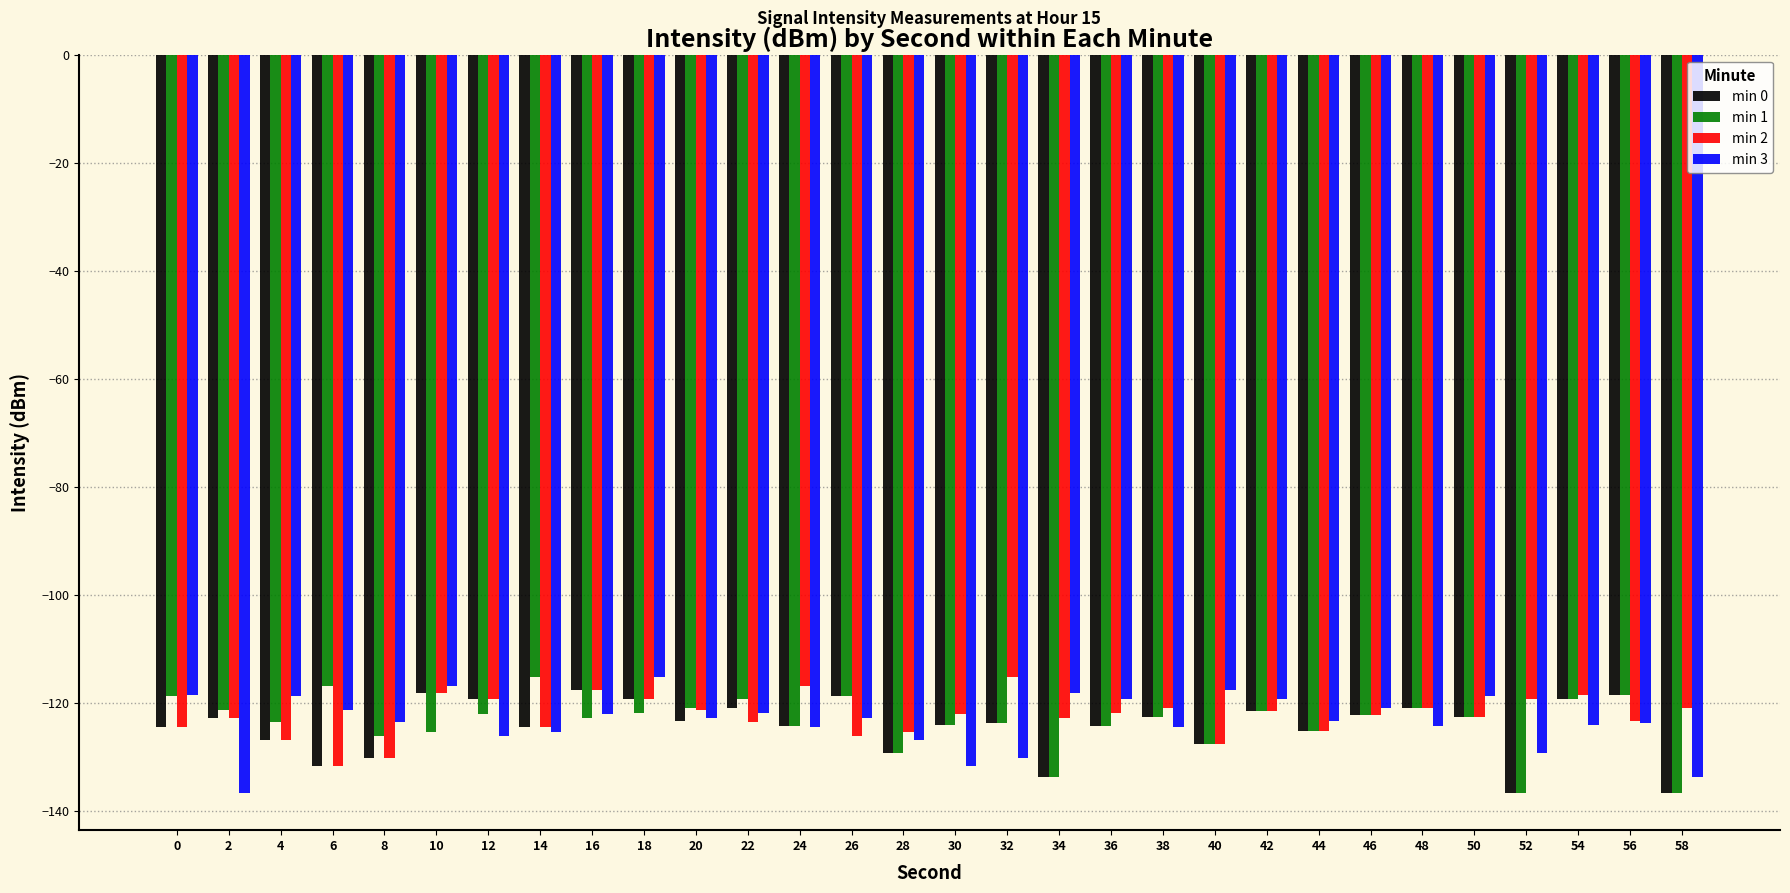

Is the value of min 3 at 24 greater than the value of min 0 at 8?

Yes